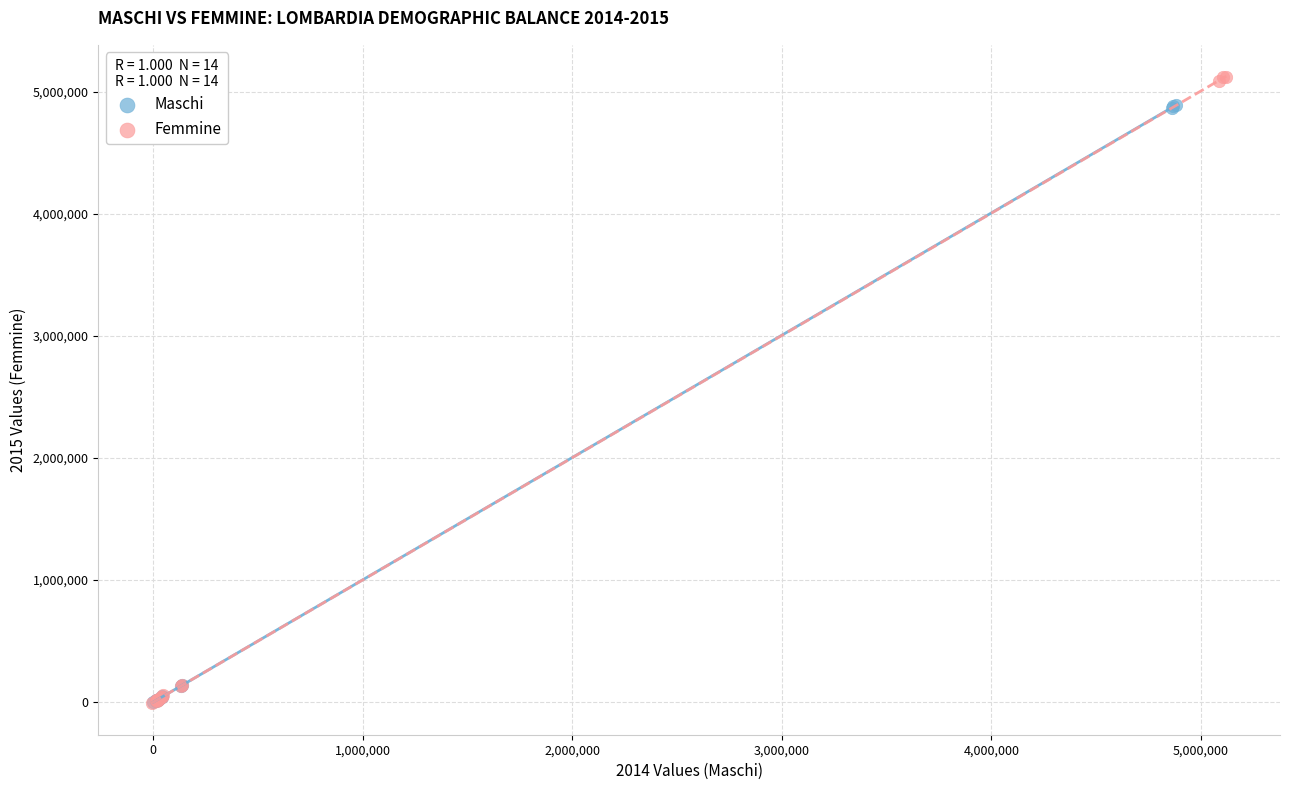

Which series reaches the maximum Y coordinate?

Femmine